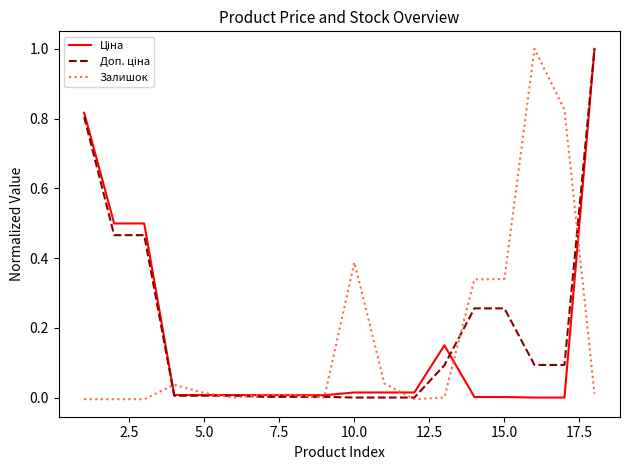

What is the highest value of the Залишок series?

1.0